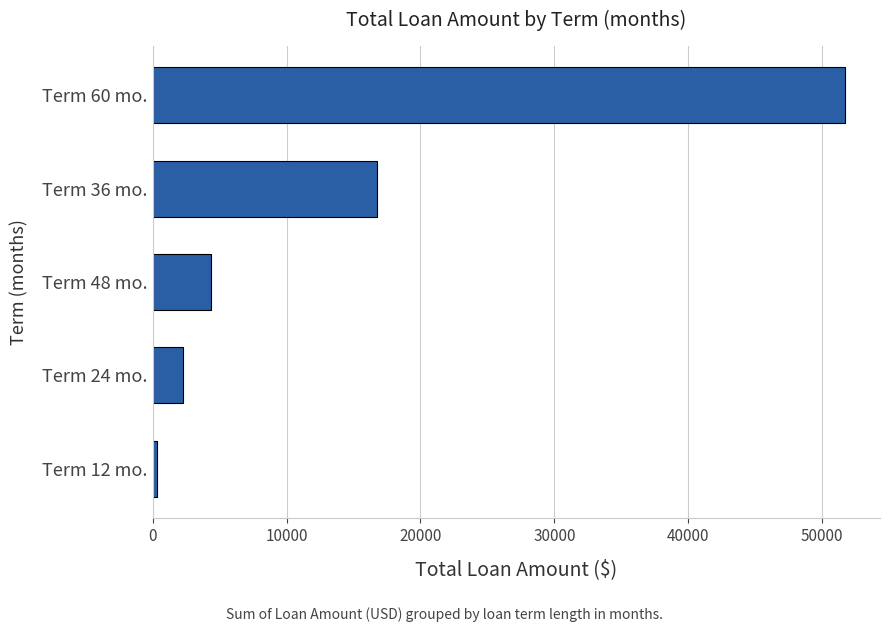

Rank the categories by value from lowest to highest.

Term 12 mo., Term 24 mo., Term 48 mo., Term 36 mo., Term 60 mo.